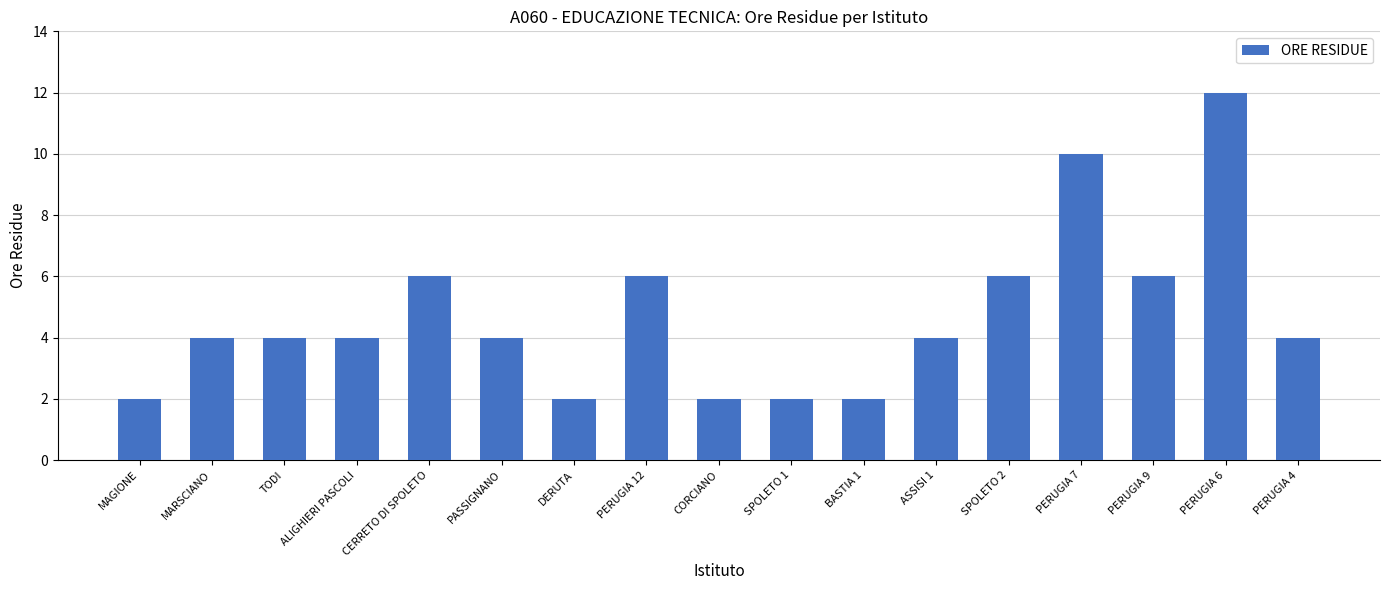

Read the value at ALIGHIERI PASCOLI.

4